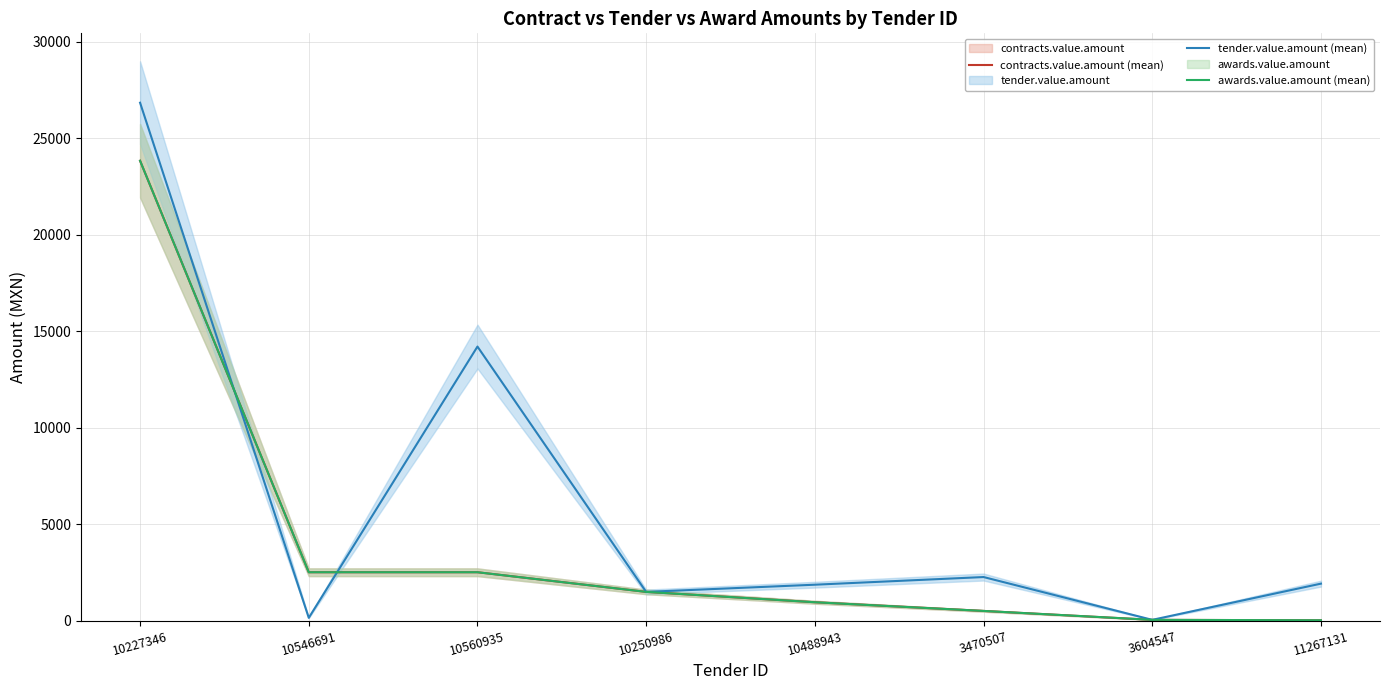

True or false: awards.value.amount (mean) and contracts.value.amount (mean) intersect in this chart.

False